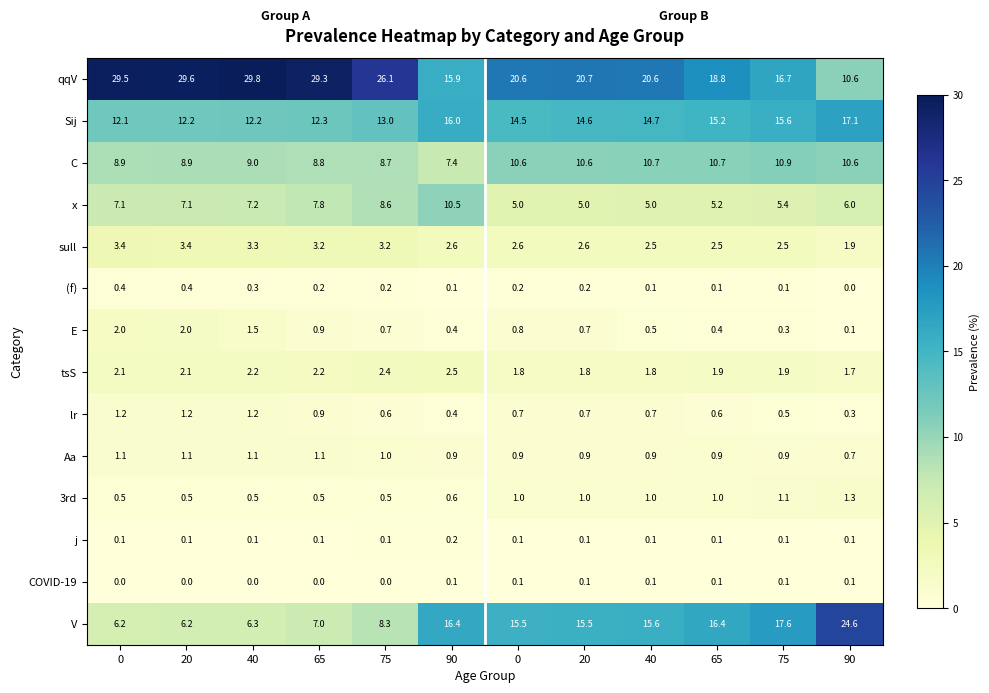

Between 40 and 90, which series saw the biggest shift?

qqV